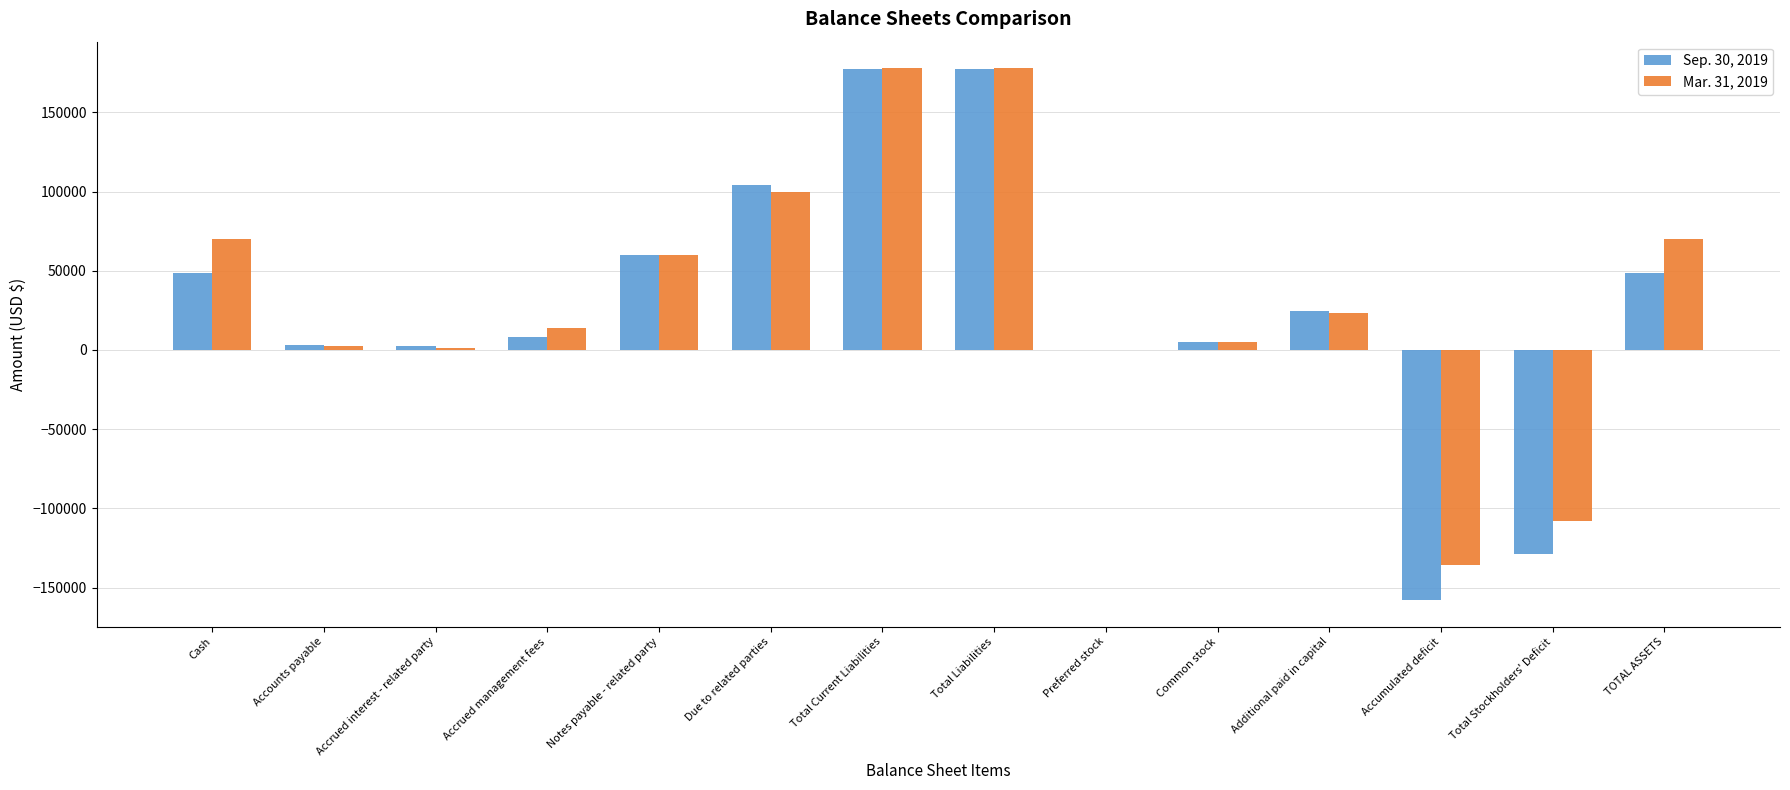

At which label does Sep. 30, 2019 first exceed 24325?

Cash